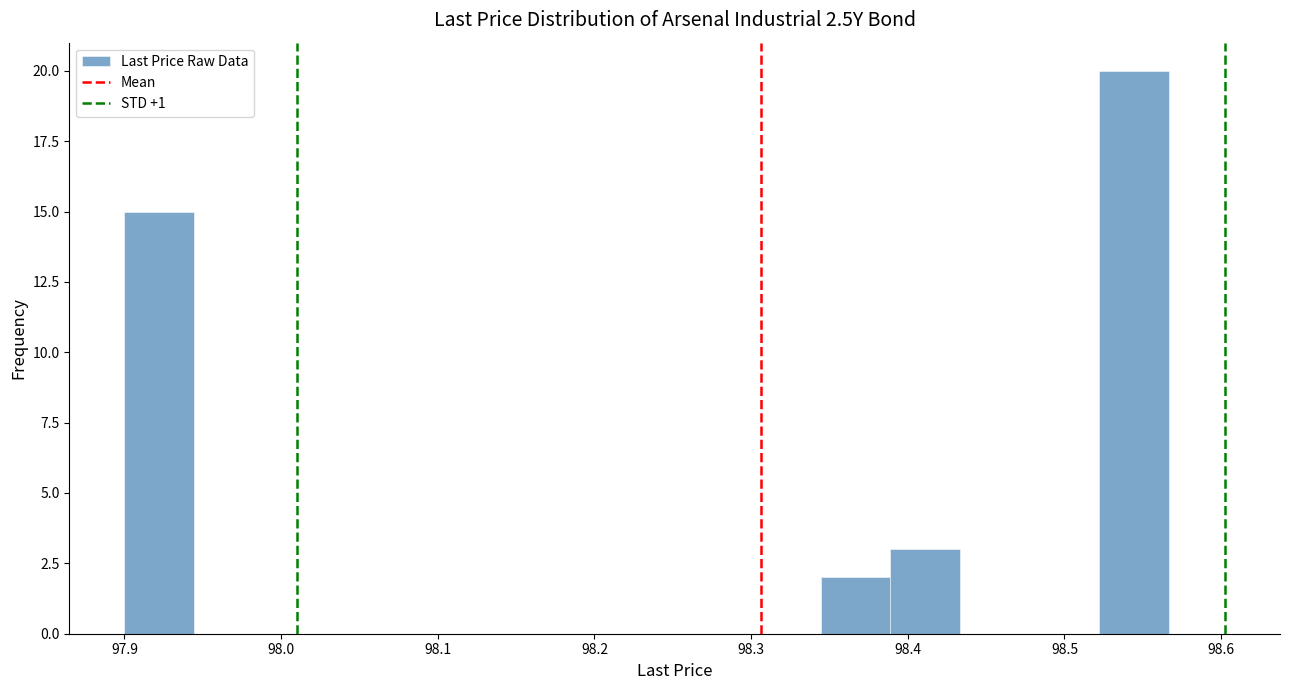

Which range on the x-axis has the tallest bar?

98.52 to 98.57